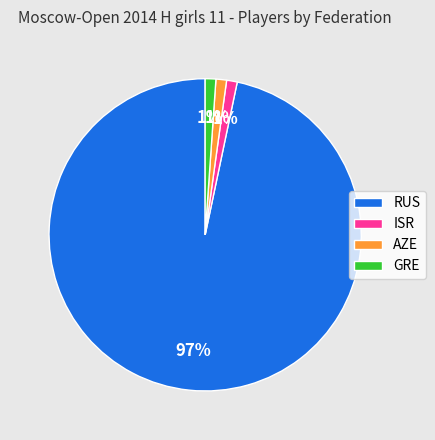

To the nearest percent, what is the difference between the ISR and RUS slice percentages?

96%